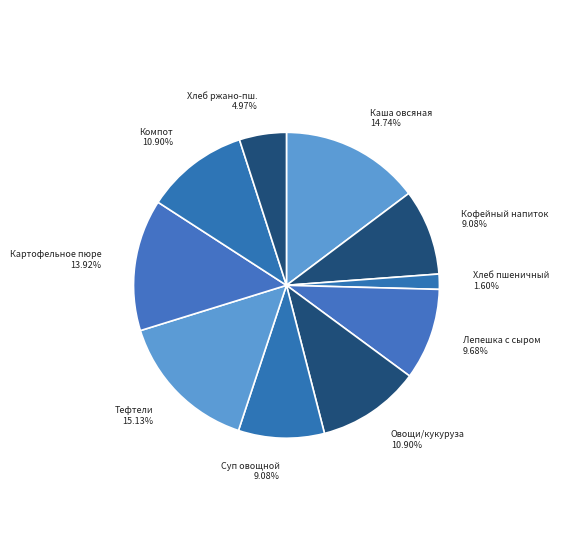

Is Суп овощной the majority of the pie?

No